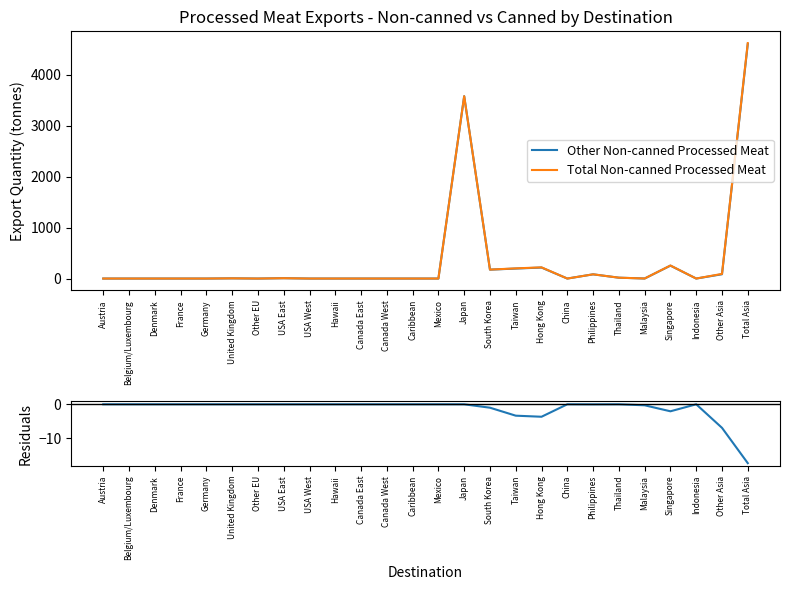

How many distinct data groups are displayed?

3